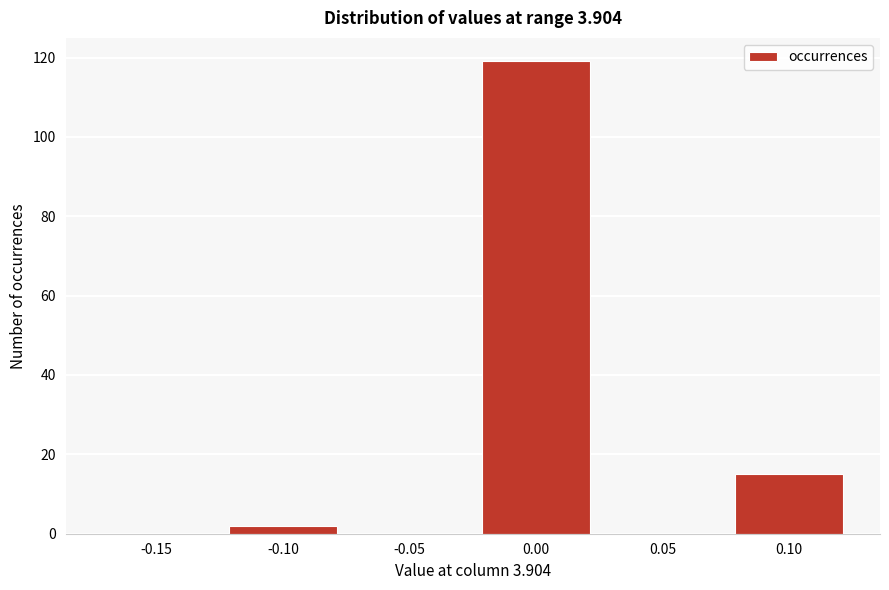

Reading right to left, transcribe all the data shown in this chart.

0.10=15	0.05=0	0.00=119	-0.05=0	-0.10=2	-0.15=0